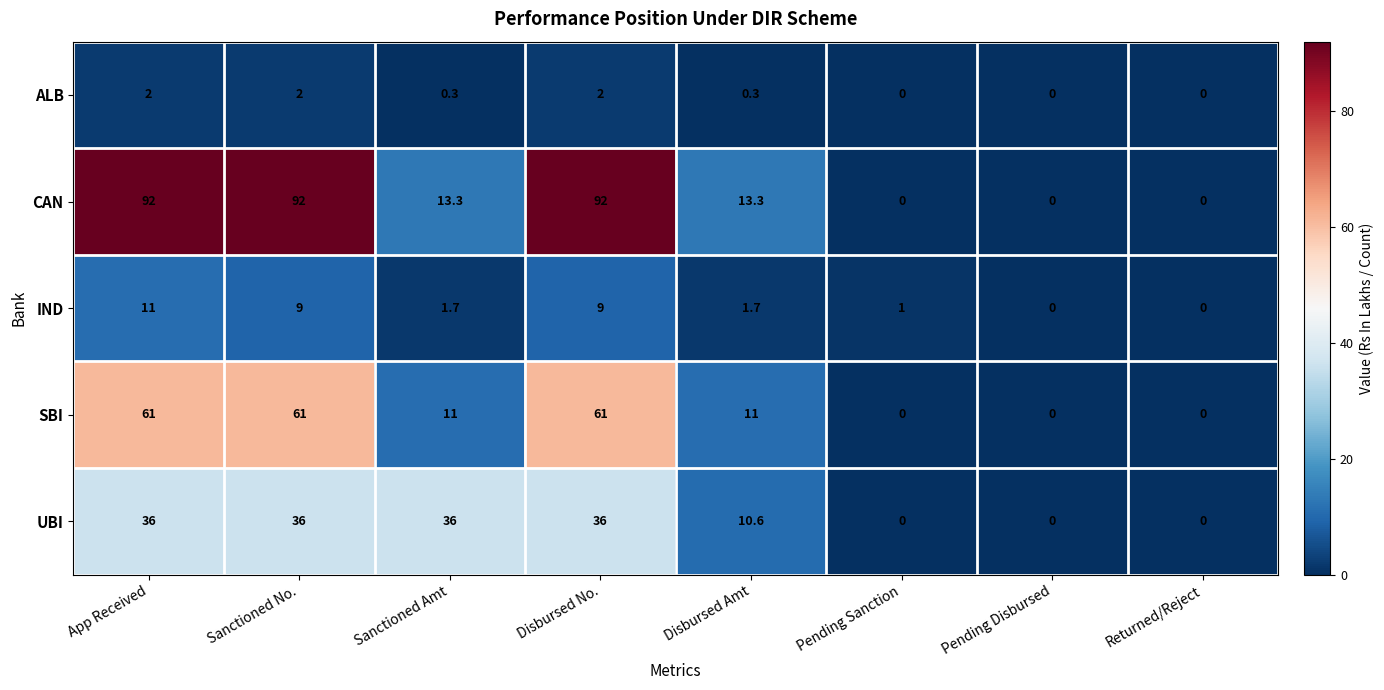

Is it true that UBI equals 21.1 at Sanctioned Amt?

False